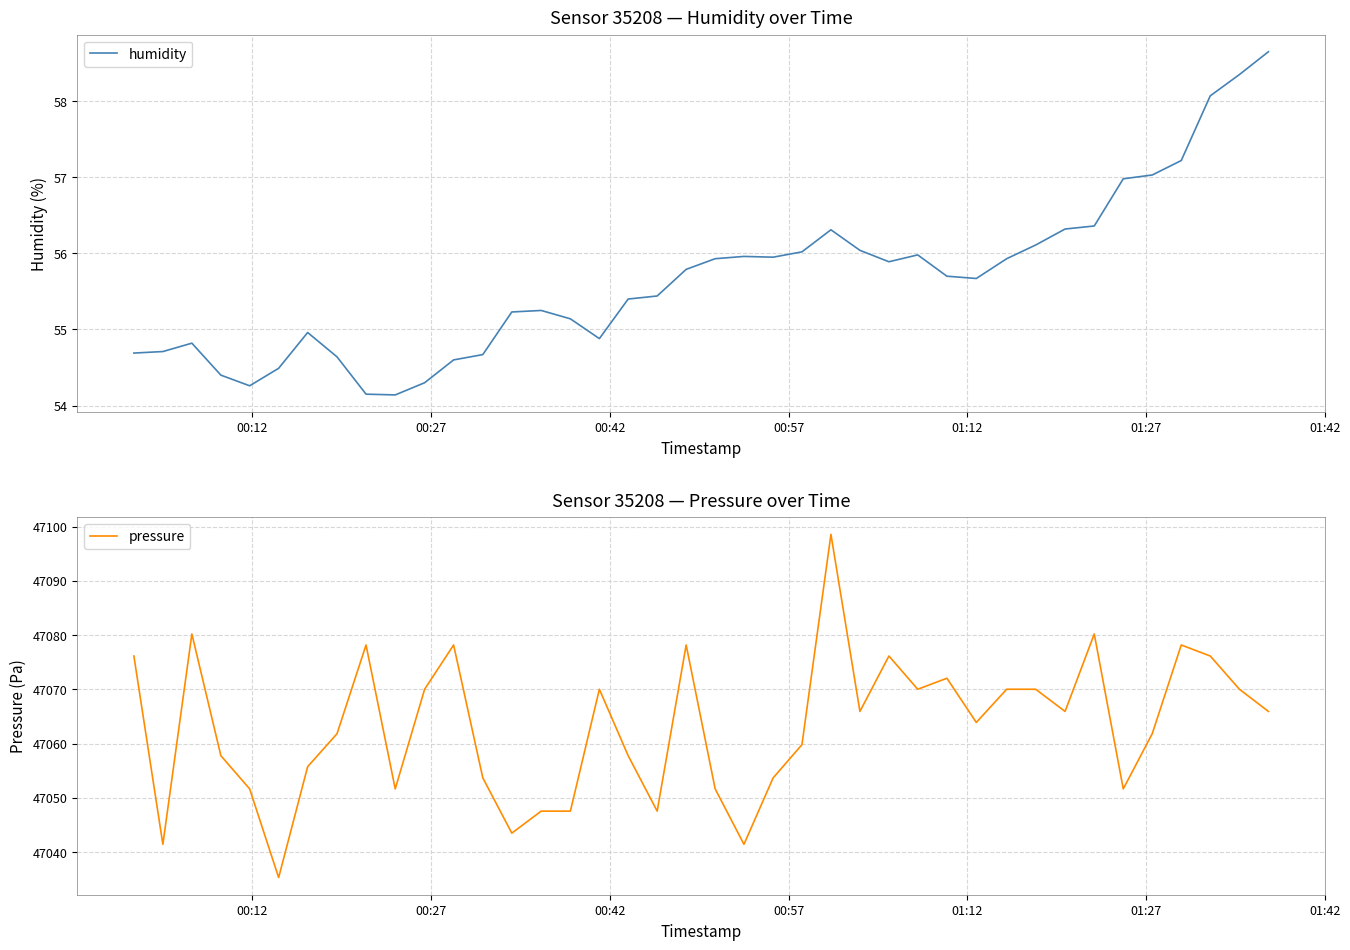

What is the minimum value for pressure?

47035.3